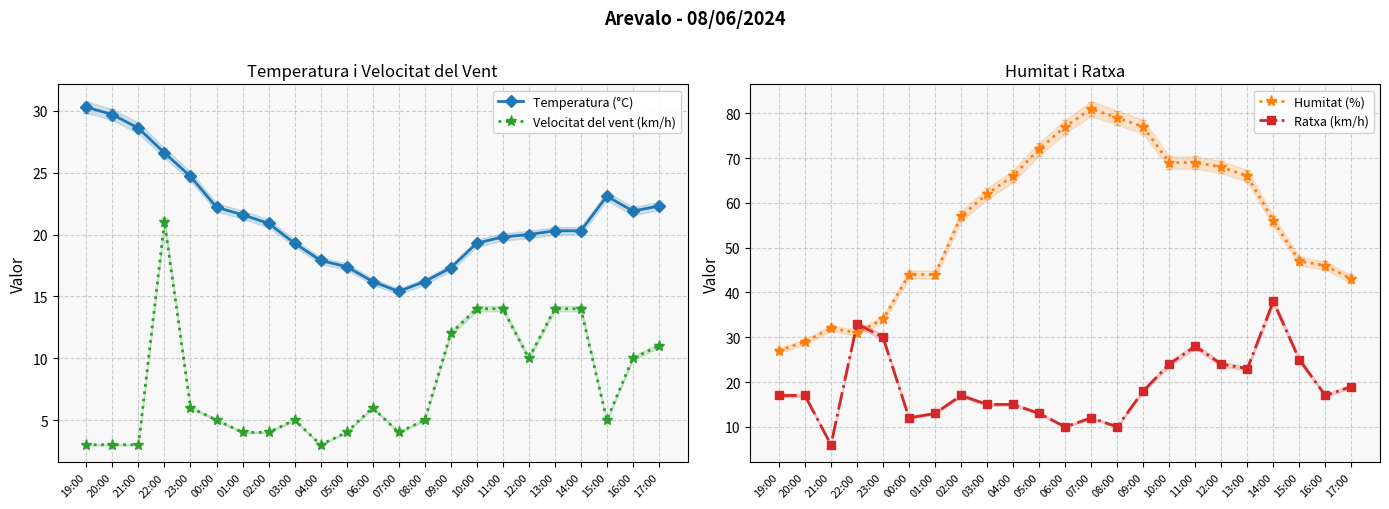

Which has a higher value, 14:00 or 08:00?

14:00